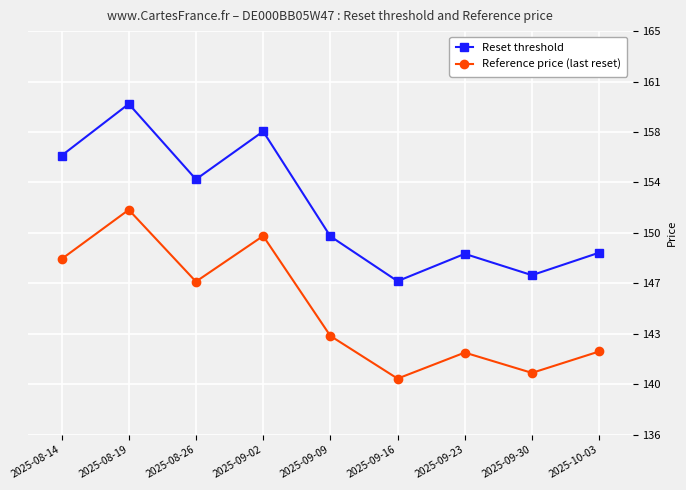

What is the difference between the Reset threshold values at 2025-10-03 and 2025-08-19?

10.7